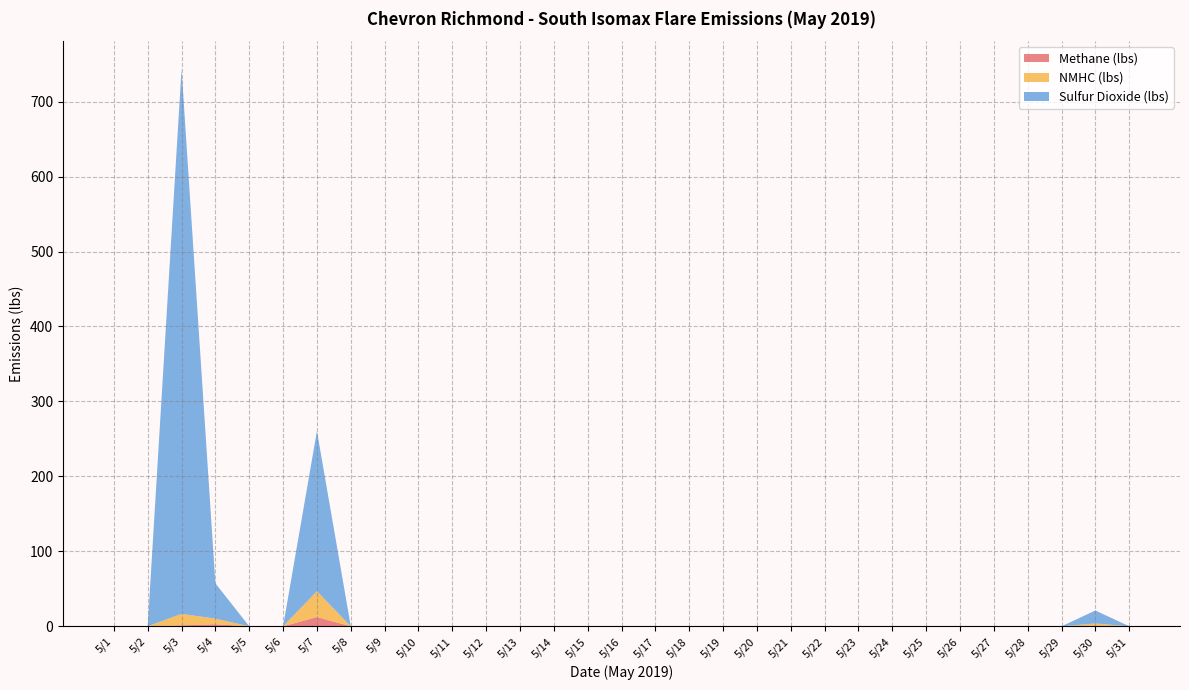

Reading left to right, list all the values displayed in this chart.

Methane (lbs): 0.0	0.0	1.3	2.7	0.0	0.0	12.3	0.0	0.0	0.0	0.0	0.0	0.0	0.0	0.0	0.0	0.0	0.0	0.0	0.0	0.0	0.0	0.0	0.0	0.0	0.0	0.0	0.0	0.0	1.0	0.0	0.0
NMHC (lbs): 0.0	0.0	15.3	7.6	0.0	0.0	34.5	0.0	0.0	0.0	0.0	0.0	0.0	0.0	0.0	0.0	0.0	0.0	0.0	0.0	0.0	0.0	0.0	0.0	0.0	0.0	0.0	0.0	0.0	2.8	0.0	0.0
Sulfur Dioxide (lbs): 0.0	0.0	726.9	47.0	0.0	0.0	213.6	0.0	0.0	0.0	0.0	0.0	0.0	0.0	0.0	0.0	0.0	0.0	0.0	0.0	0.0	0.0	0.0	0.0	0.0	0.0	0.0	0.0	0.0	17.3	0.0	0.0